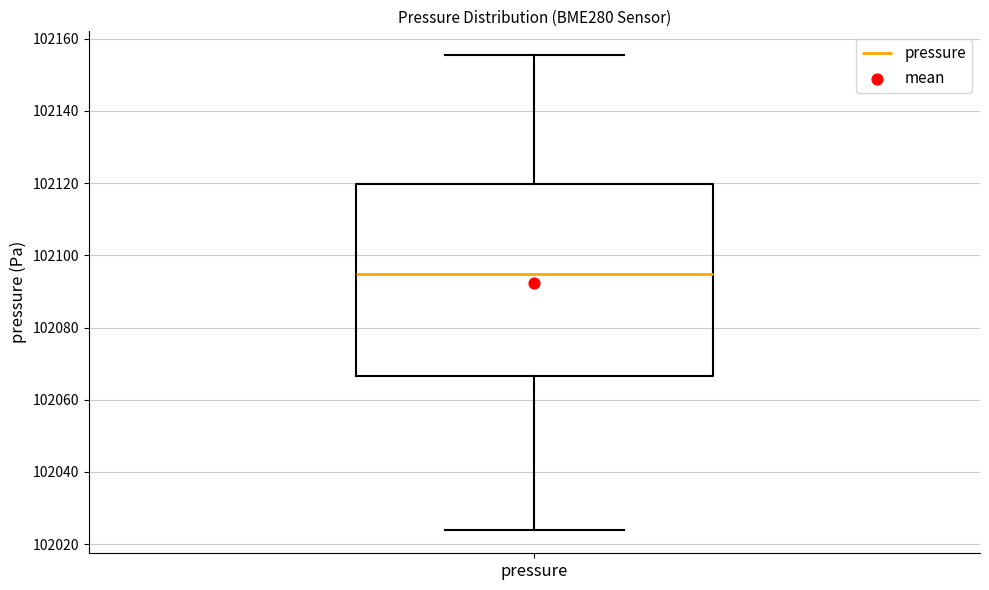

Where does the upper whisker of the box for pressure end on the y-axis? The values are not printed on the chart, so give them approximately, as read against the axis.

102156